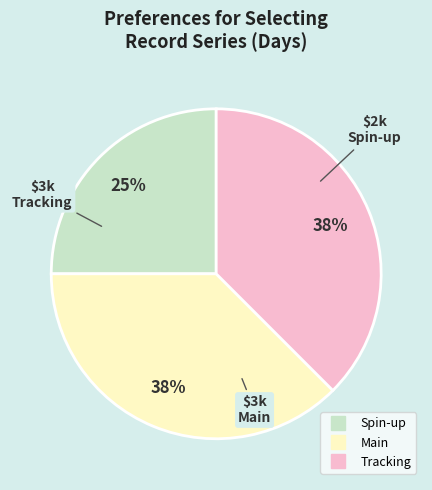

To the nearest percent, what is the average slice percentage?

33%